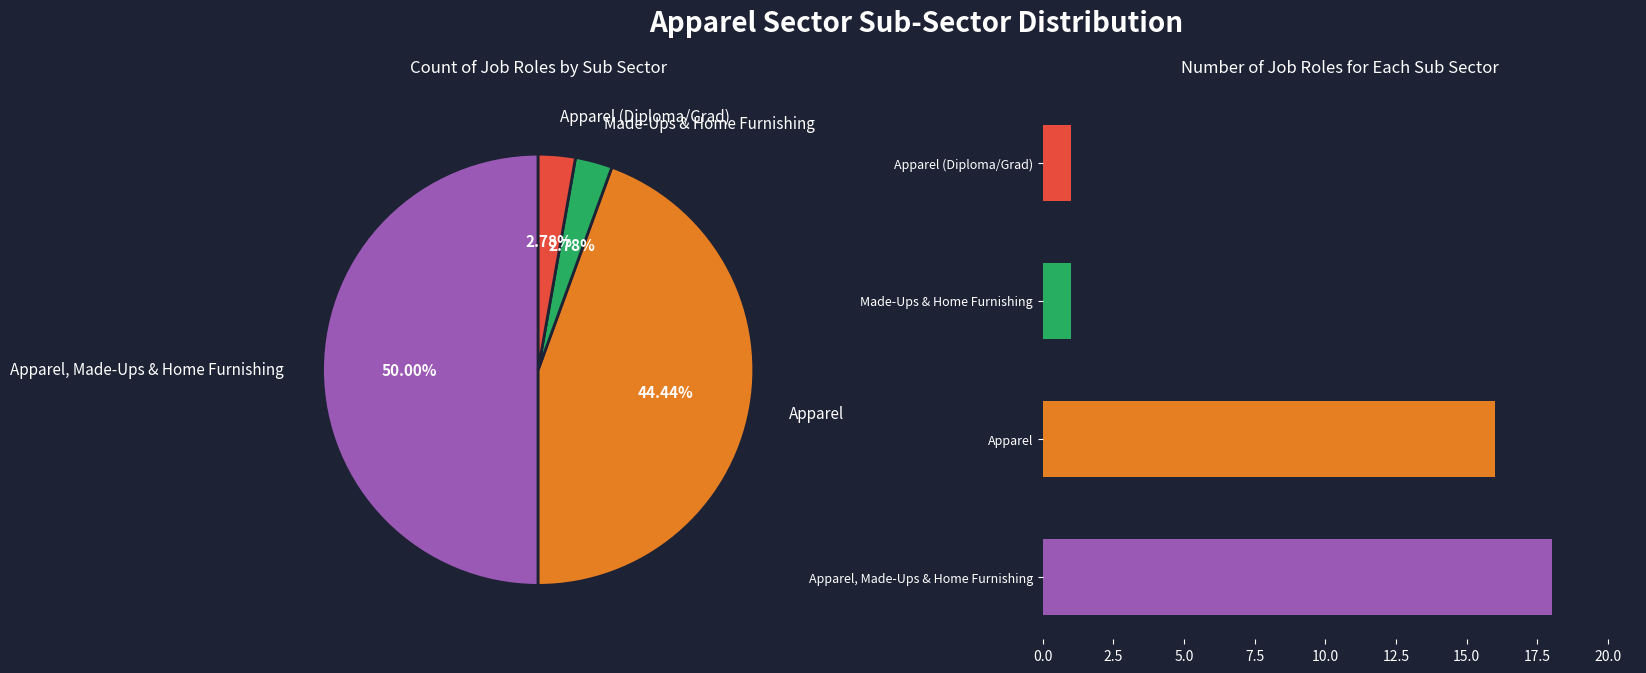

Approximately how many times larger is the value at Apparel, Made-Ups & Home Furnishing compared to Made-Ups & Home Furnishing?

18.0